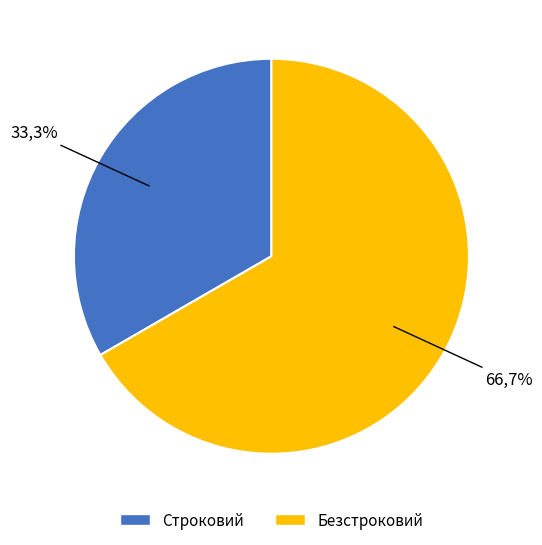

True or false: Строковий accounts for 41% of the total.

False